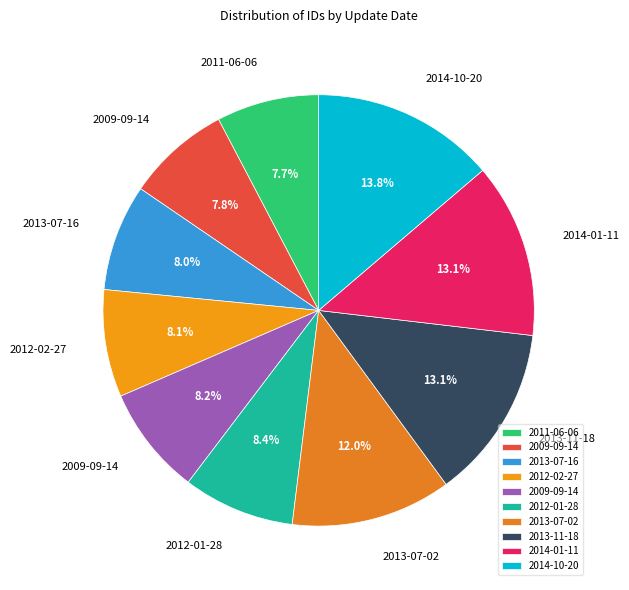

How many segments does this pie chart have?

10